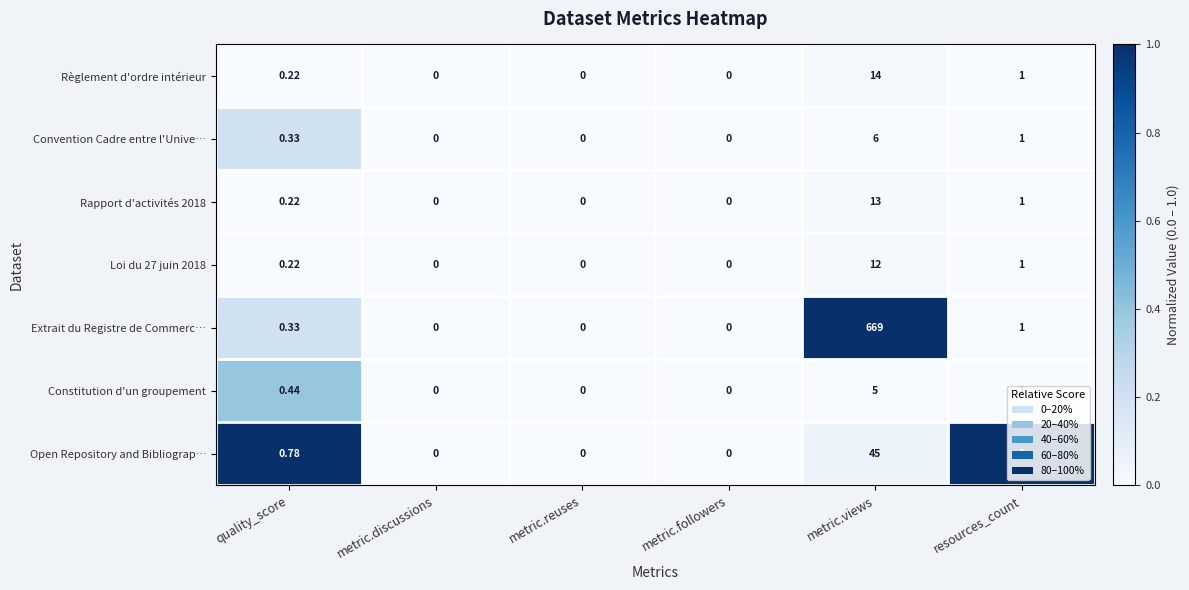

Which series has the largest total across all categories?

Extrait du Registre de Commerc…